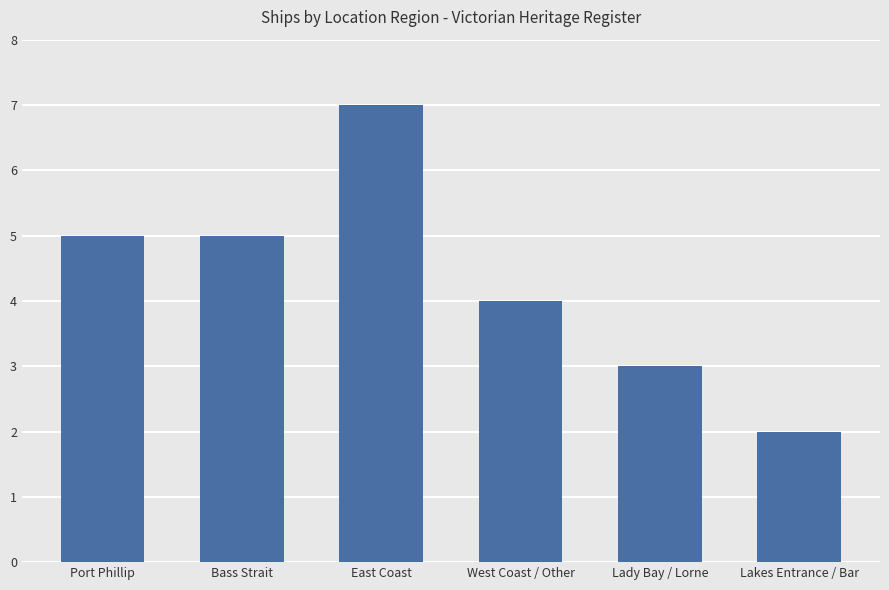

True or false: the data shows 3 at Lady Bay / Lorne.

True